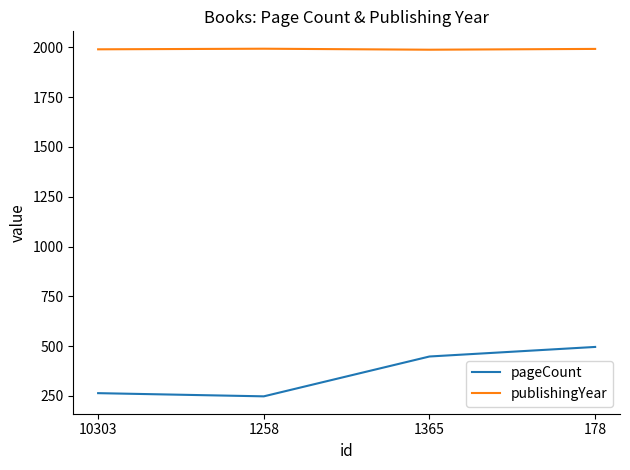

What is the difference between the publishingYear values at 1258 and 1365?

5